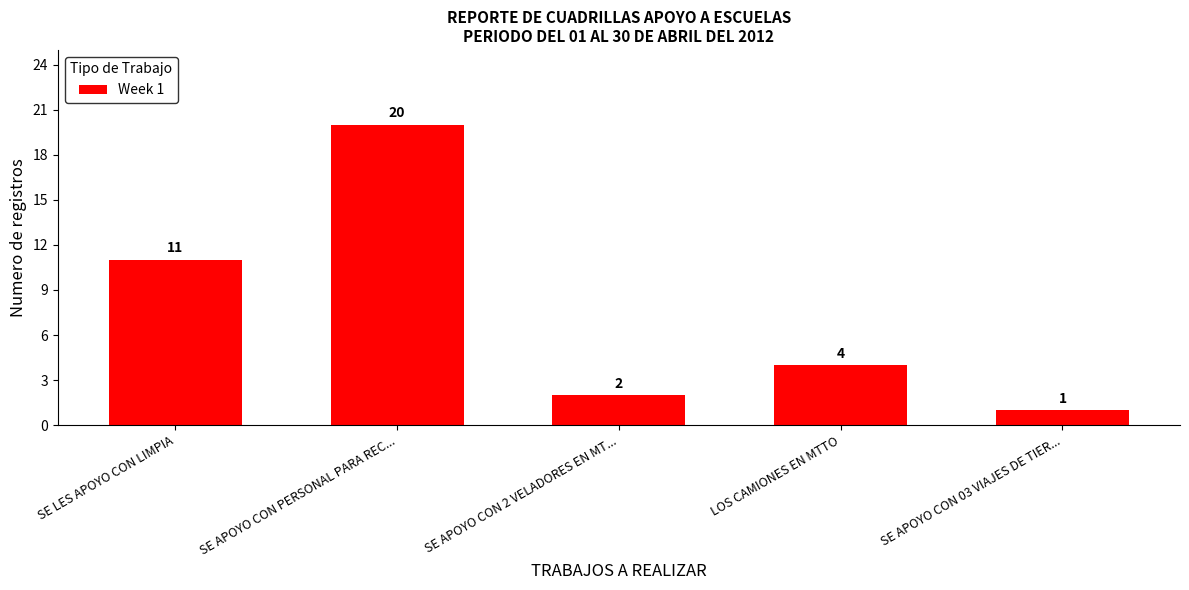

Is it true that the value at SE APOYO CON 03 VIAJES DE TIER... is 2?

False